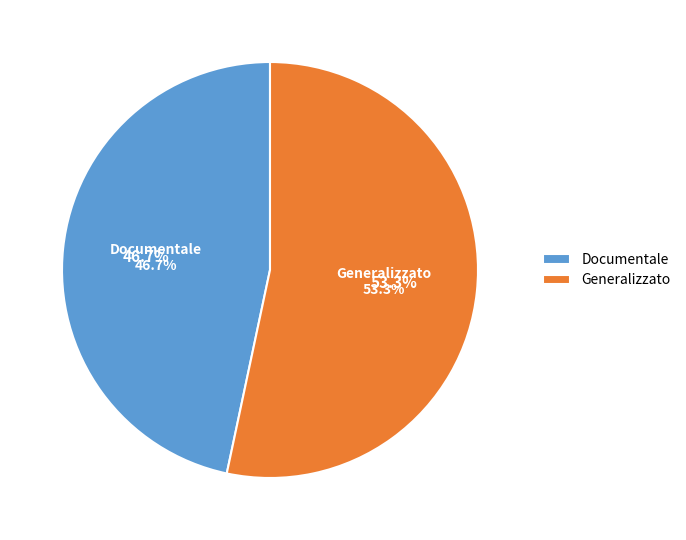

To the nearest percent, what is the difference between the Documentale and Generalizzato slice percentages?

7%